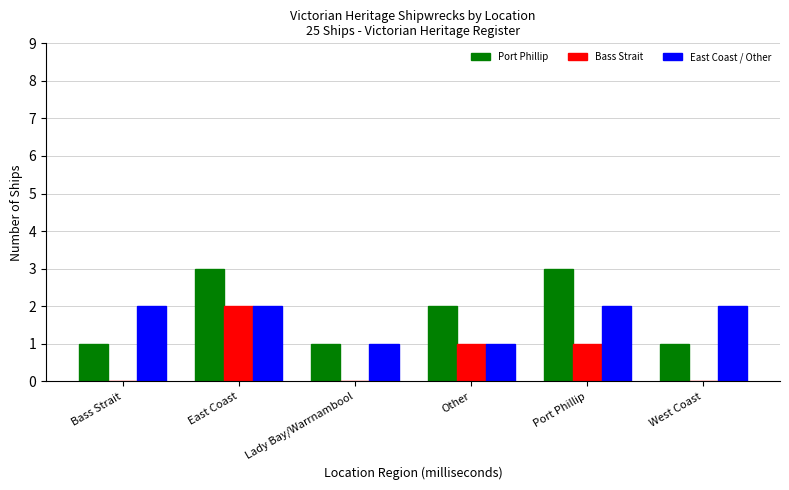

Reading left to right, what are all the values shown in this chart?

Port Phillip: 1	3	1	2	3	1
Bass Strait: 0	2	0	1	1	0
East Coast / Other: 2	2	1	1	2	2